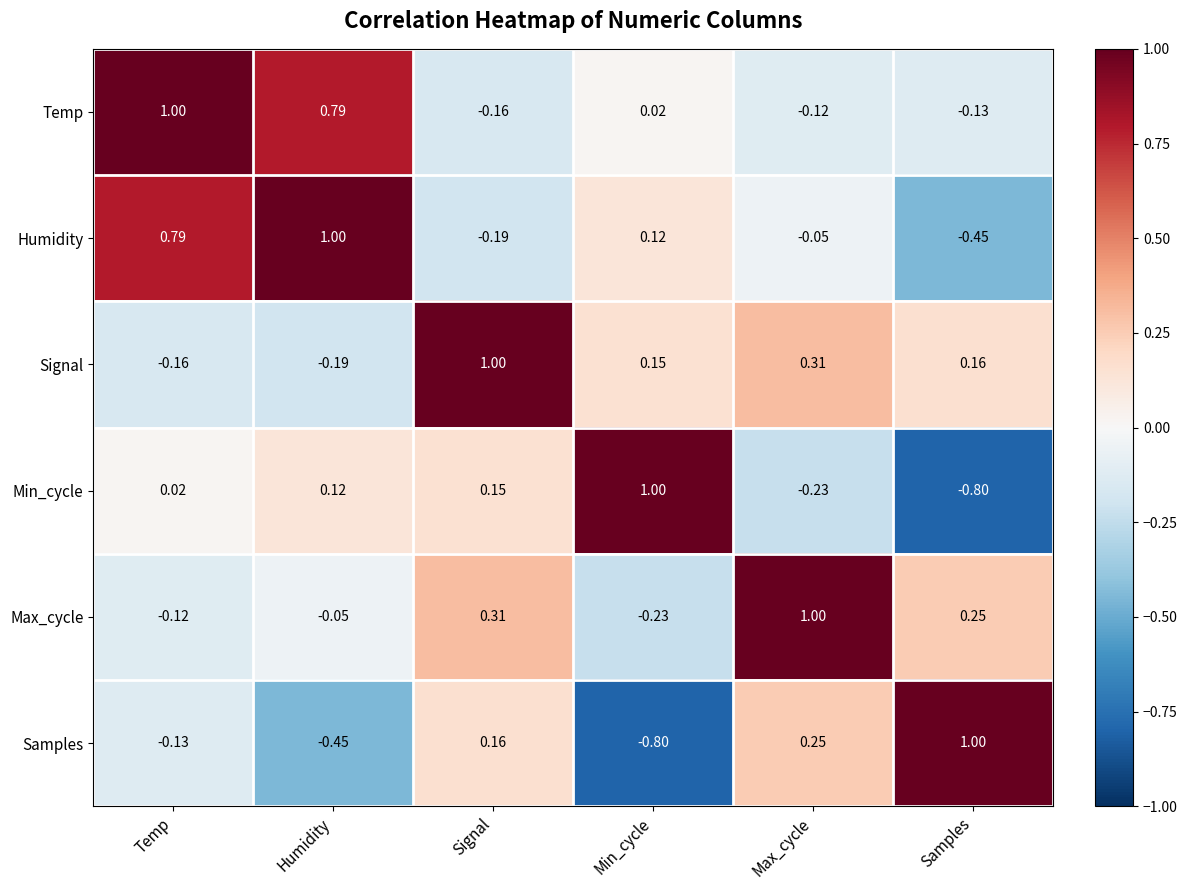

How many data points in Max_cycle are less than 0?

3